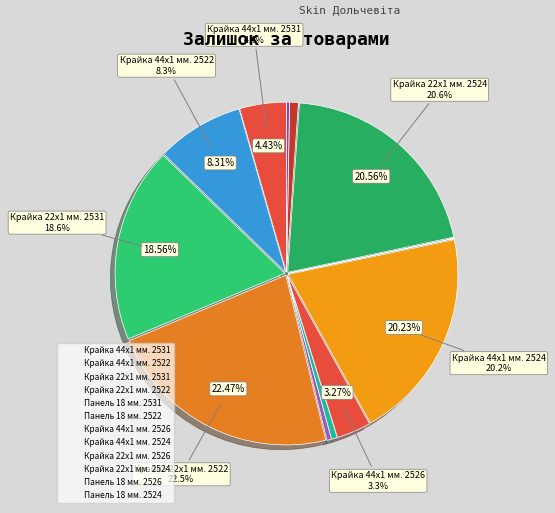

Which category has the smallest portion of the pie?

Крайка 22x1 мм. 2526